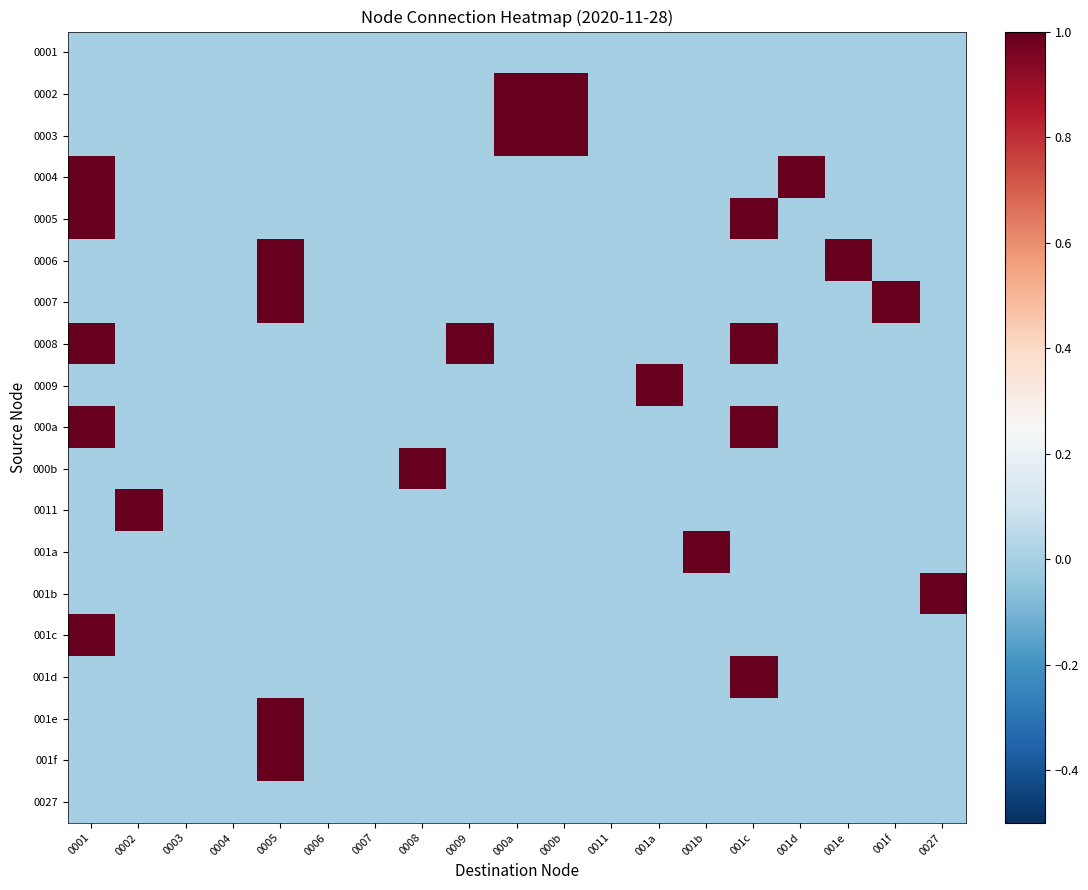

List the series in order of their peak value, lowest first.

0001, 0027, 0002, 0003, 0004, 0005, 0006, 0007, 0008, 0009, 000a, 000b, 0011, 001a, 001b, 001c, 001d, 001e, 001f